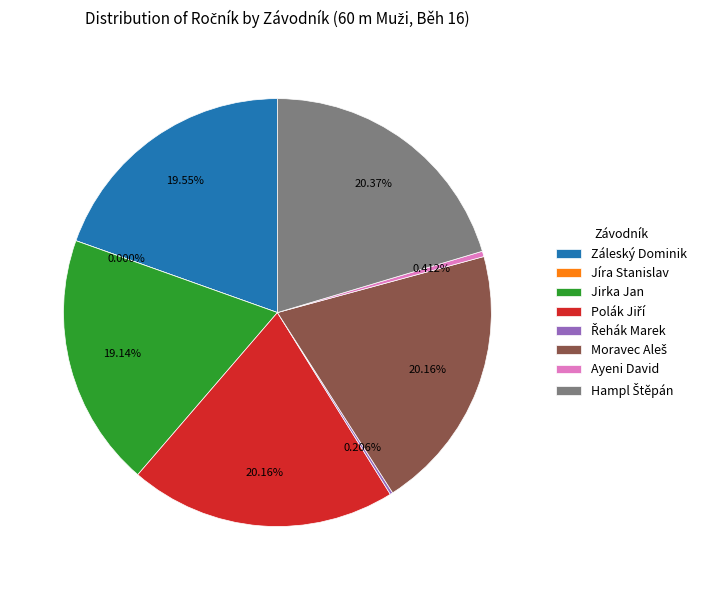

To the nearest percent, what percentage of the pie is Moravec Aleš?

20%